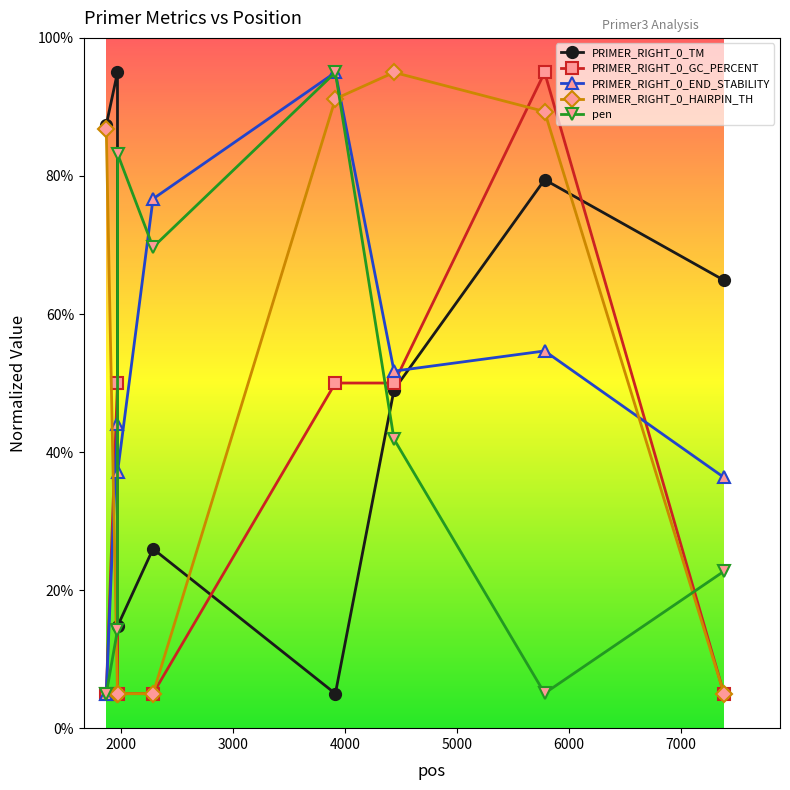

At how many categories does at least one series exceed 86?

5